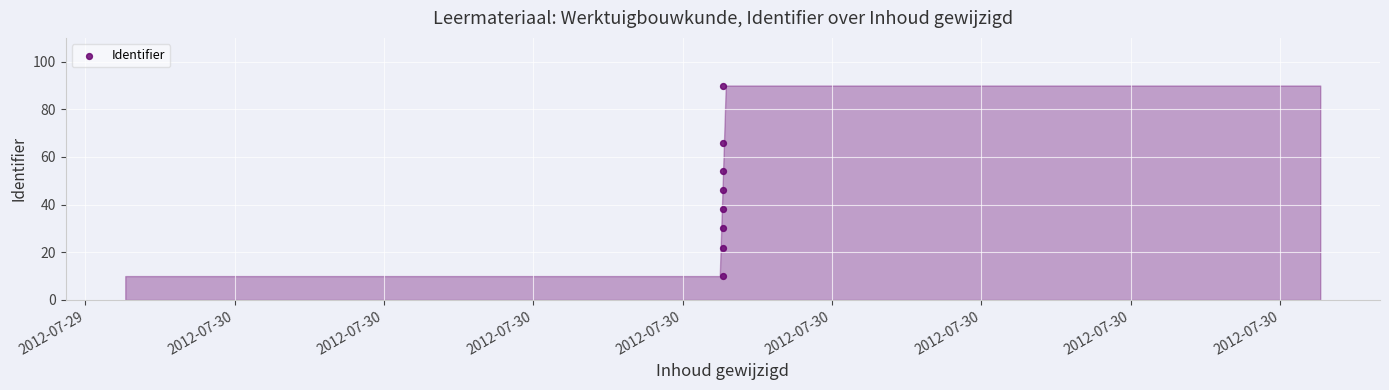

What is the range of Y values (max minus min)?

80